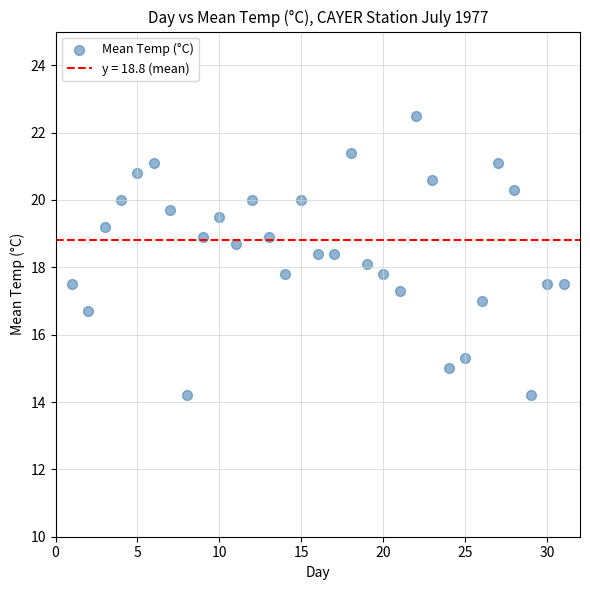

What is the range of Y values (max minus min)?

8.3